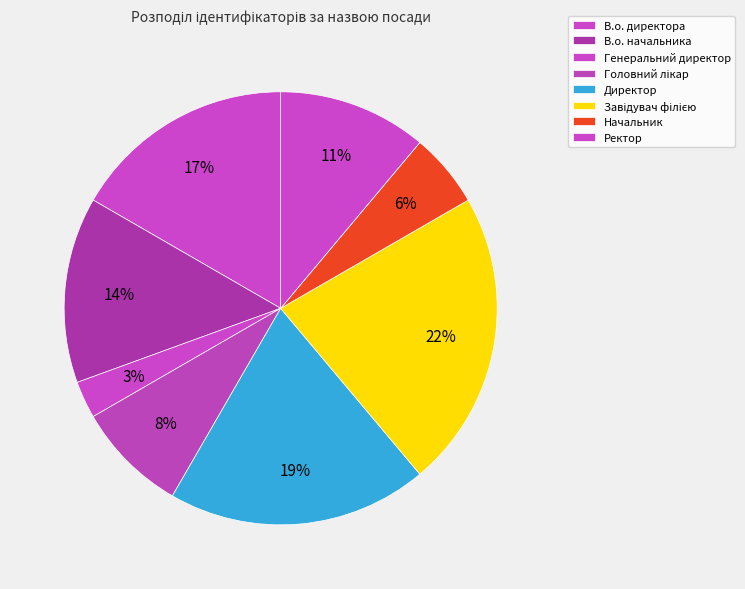

The Начальник slice represents 14% of the pie. True or false?

False